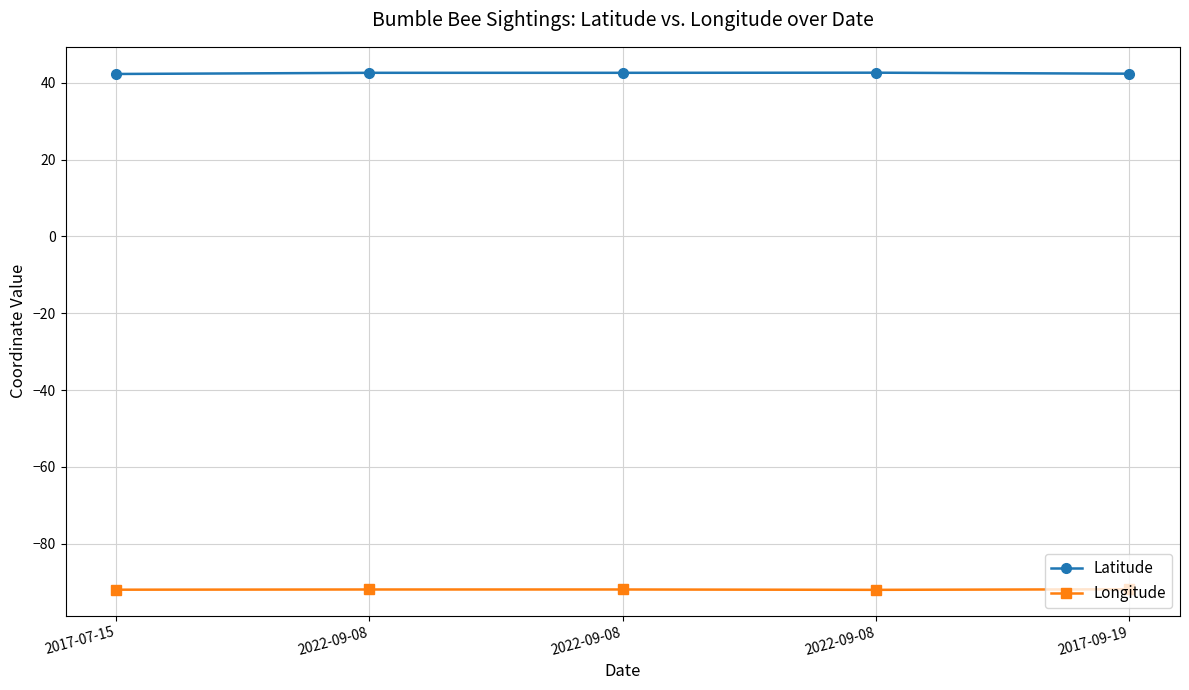

How many lines are shown in the chart?

2